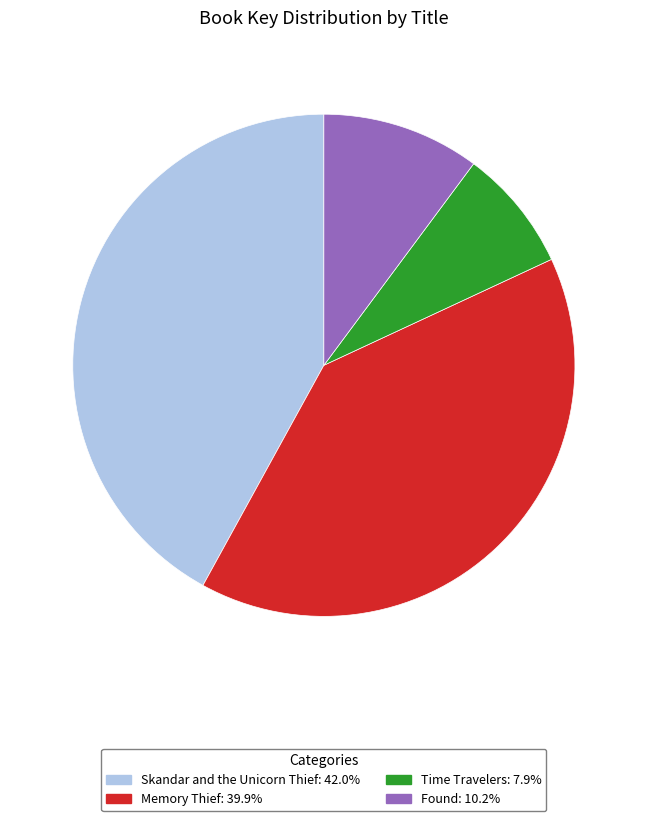

What is the smallest slice in the pie chart?

Time Travelers